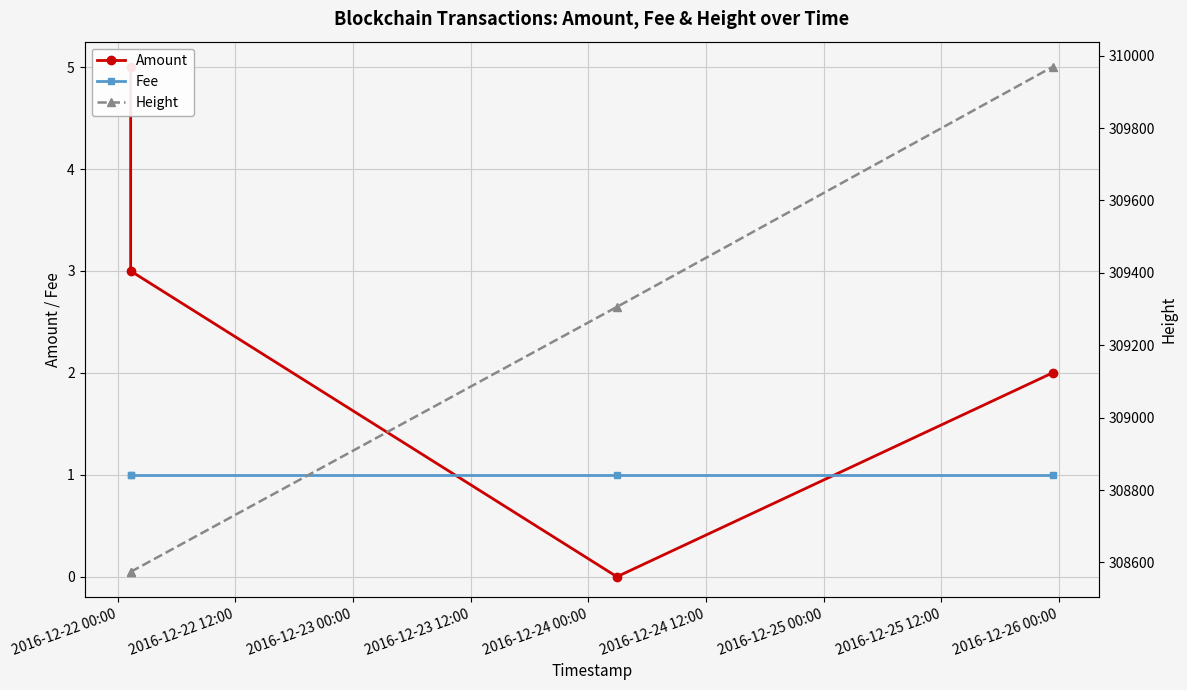

True or false: Height has more than 2 points higher than both neighbors.

False